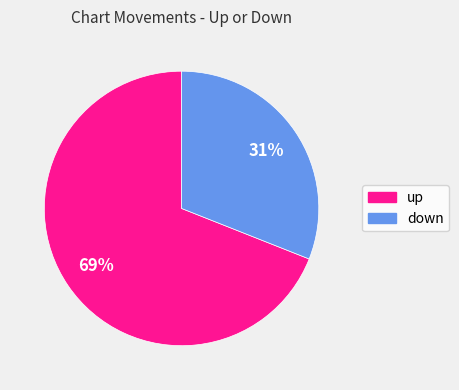

How many segments does this pie chart have?

2